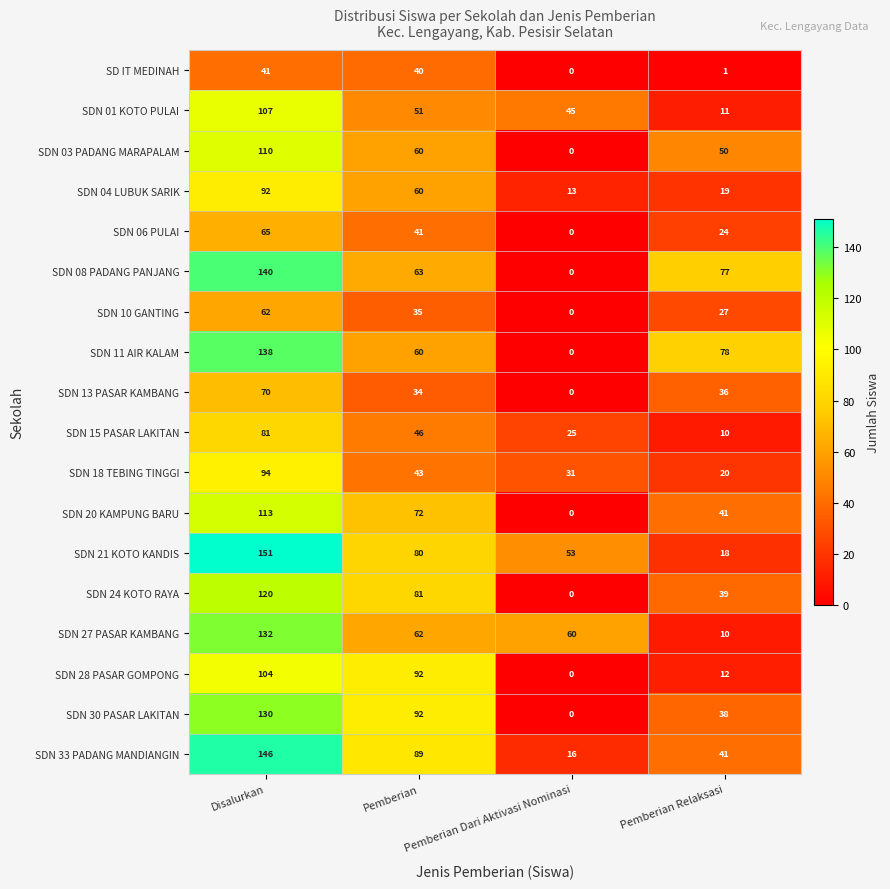

True or false: SDN 28 PASAR GOMPONG has a value of 165 at Pemberian.

False